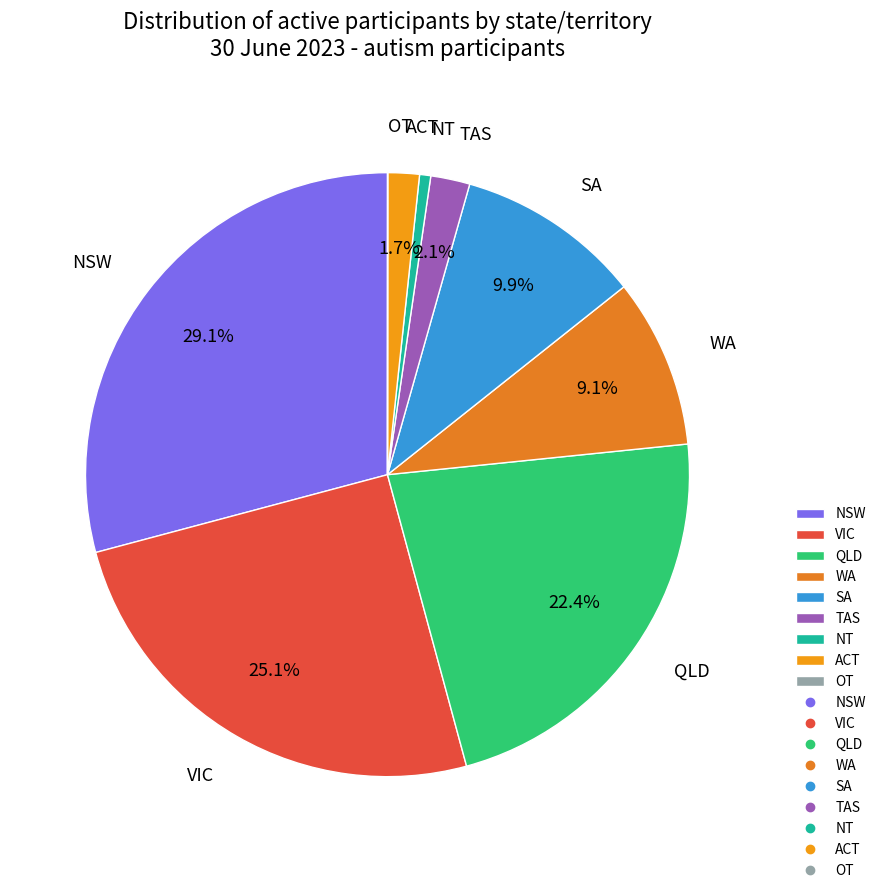

Is there a majority slice in this chart?

No